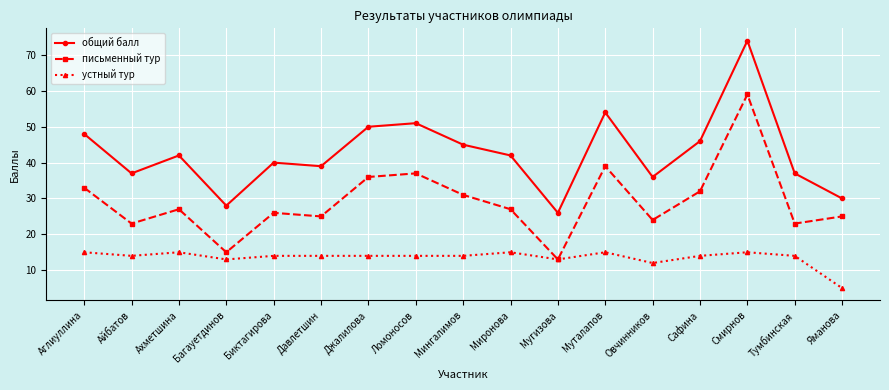

What is the value of the общий балл point at the 3rd from the left?

42